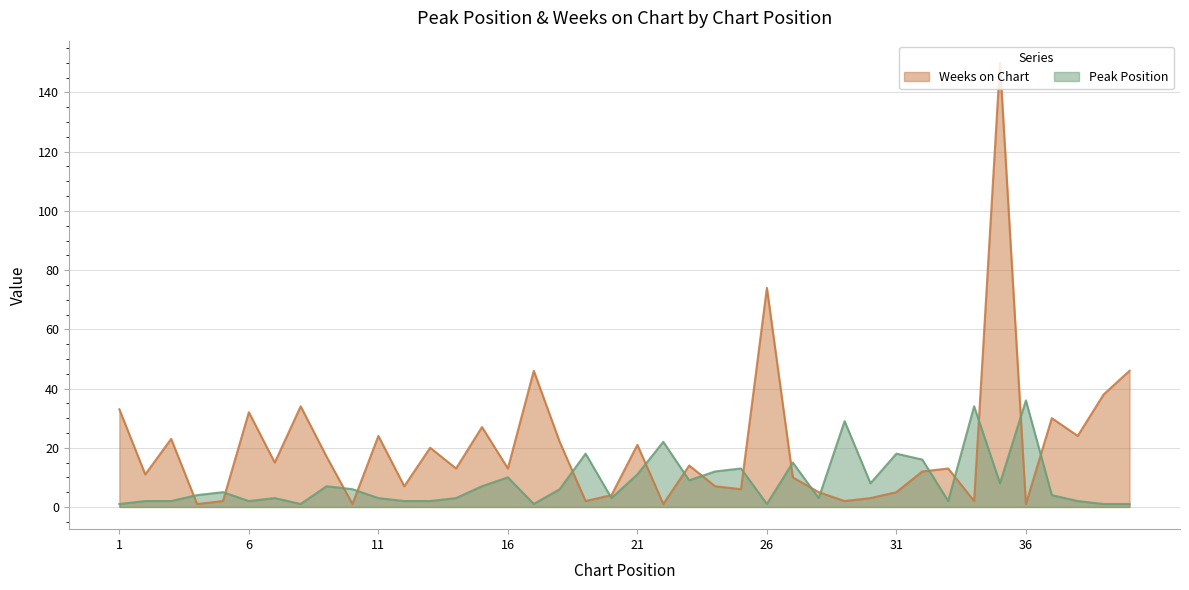

Is the value of Weeks on Chart at 9 greater than the value of Peak Position at 29?

No